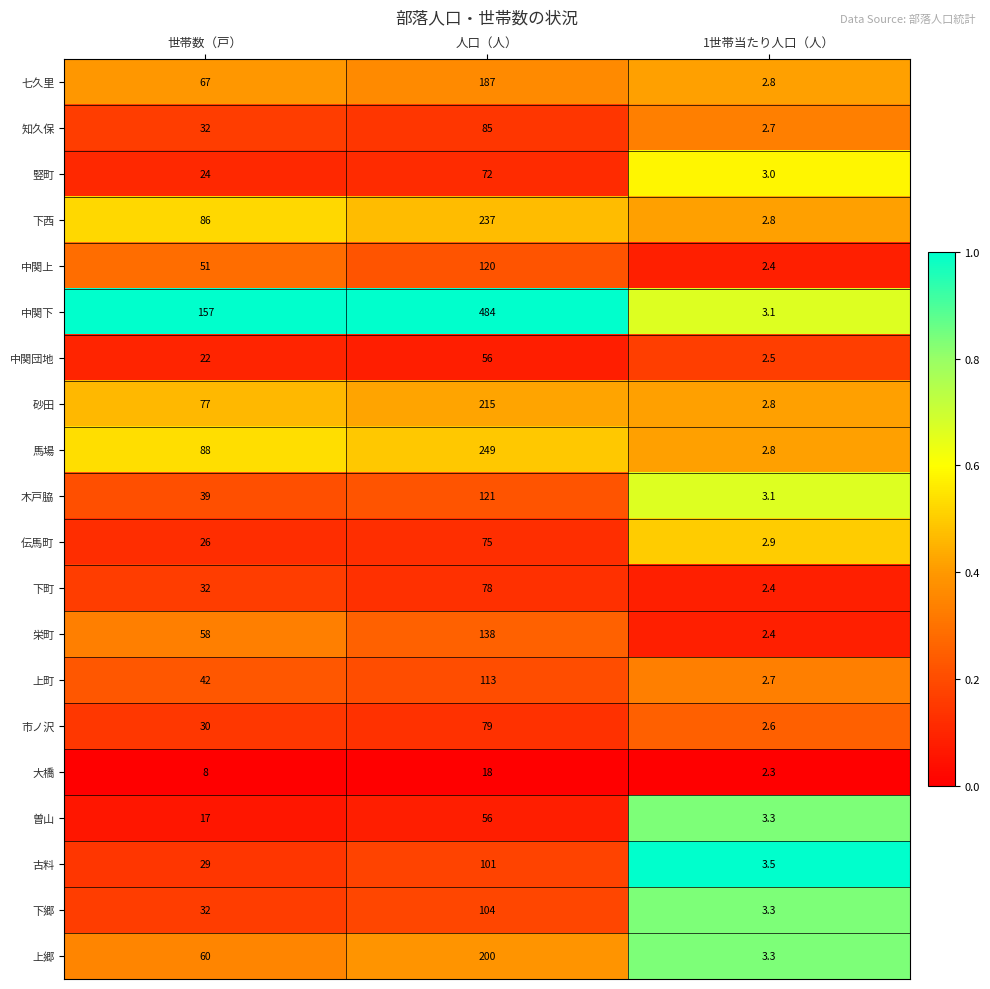

Read the 七久里 value at 1世帯当たり人口（人）.

2.8